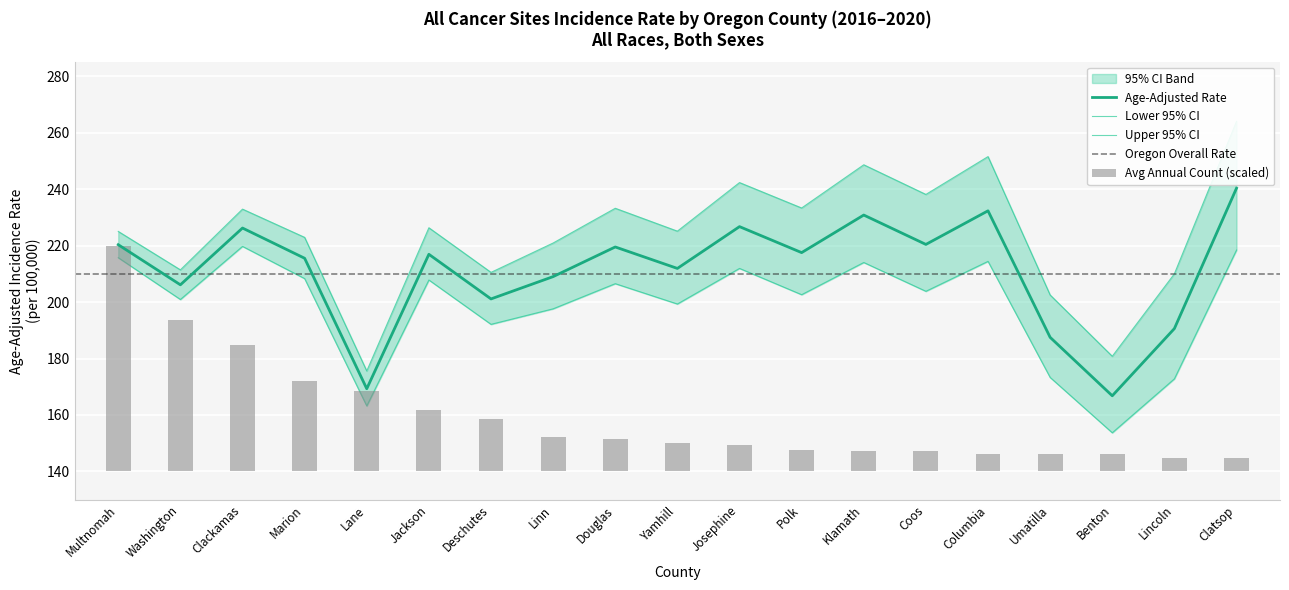

What is the difference between the Upper 95% CI values at Benton and Douglas?

52.4